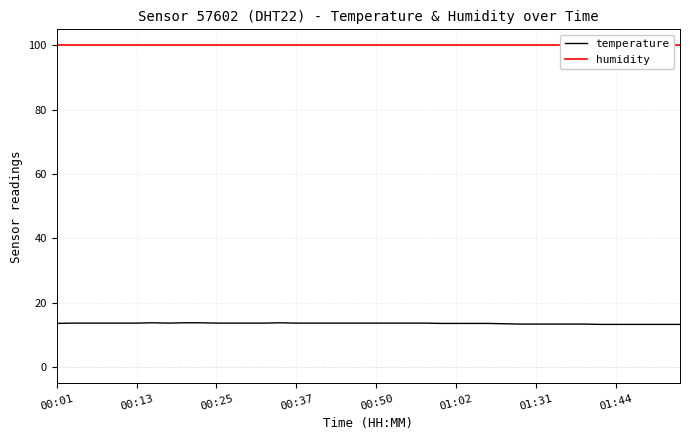

The value of temperature at 00:25 is 4.3. True or false?

False